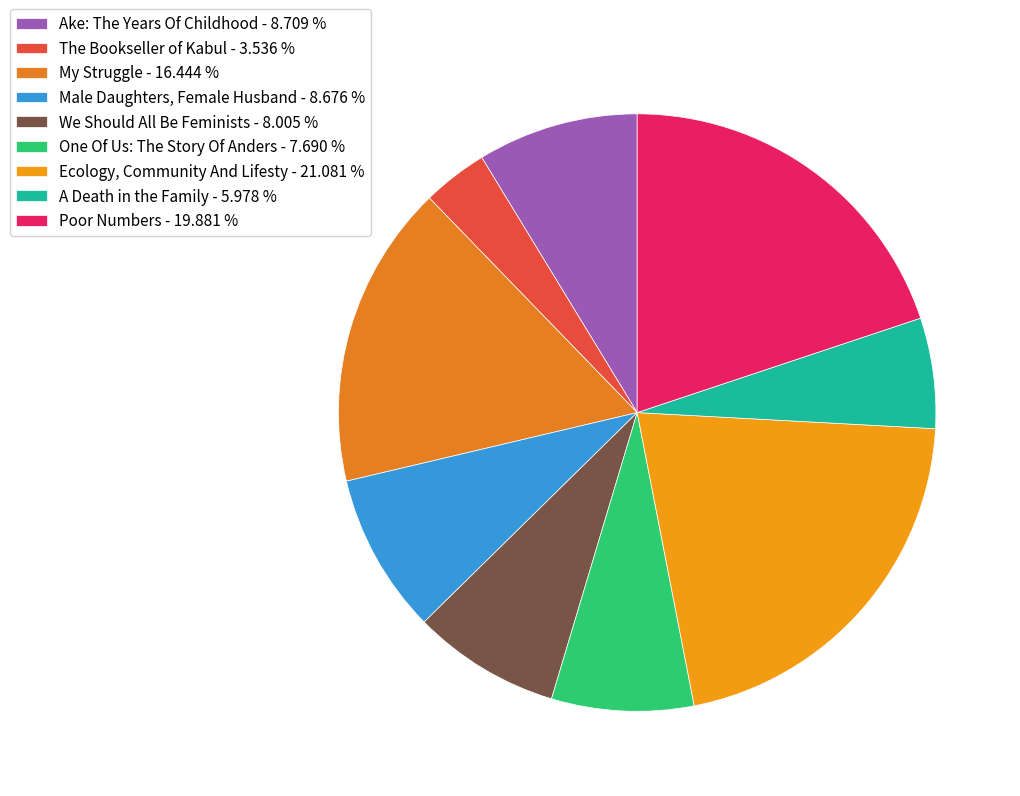

Is there a majority slice in this chart?

No